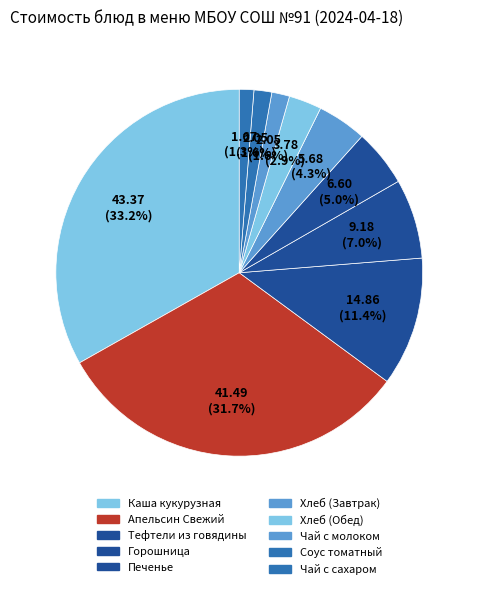

How many segments does this pie chart have?

10